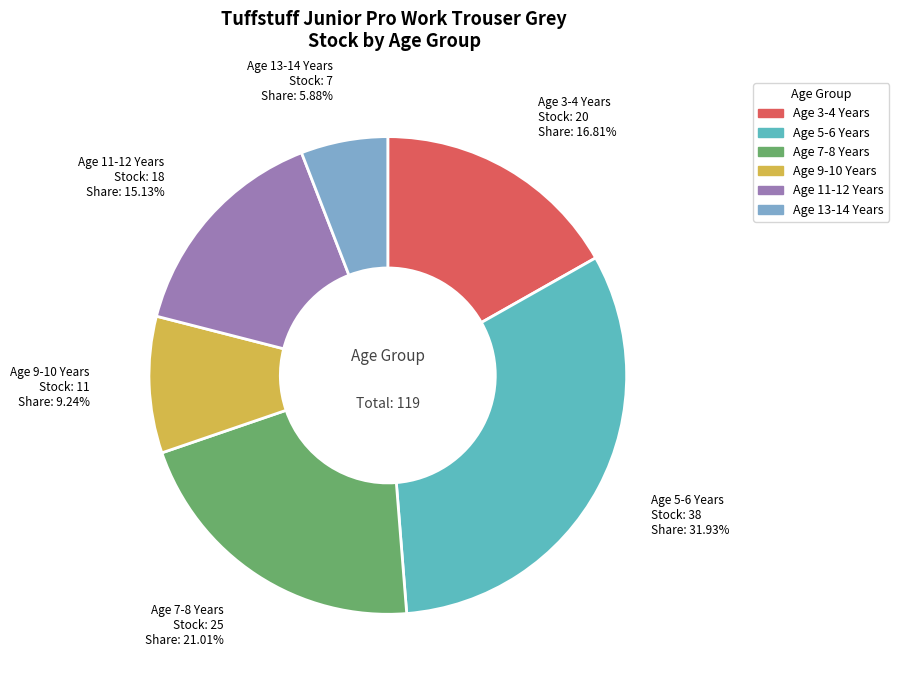

The Age 13-14 Years slice represents 13% of the pie. True or false?

False